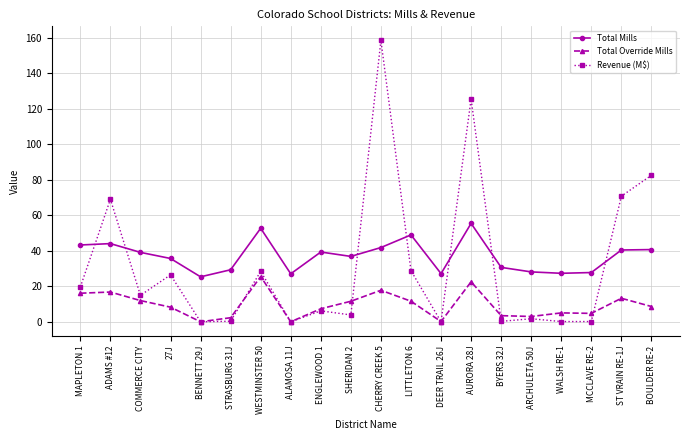

At which label does Total Override Mills first exceed 8?

MAPLETON 1